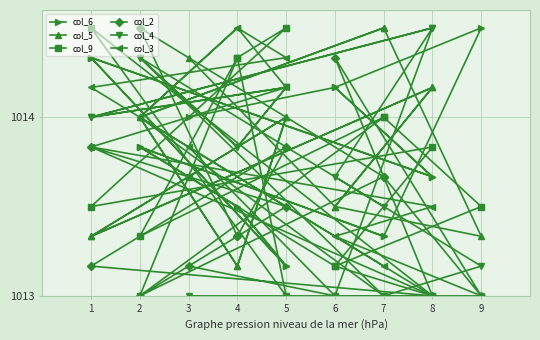

True or false: col_4 and col_3 cross at least once.

True